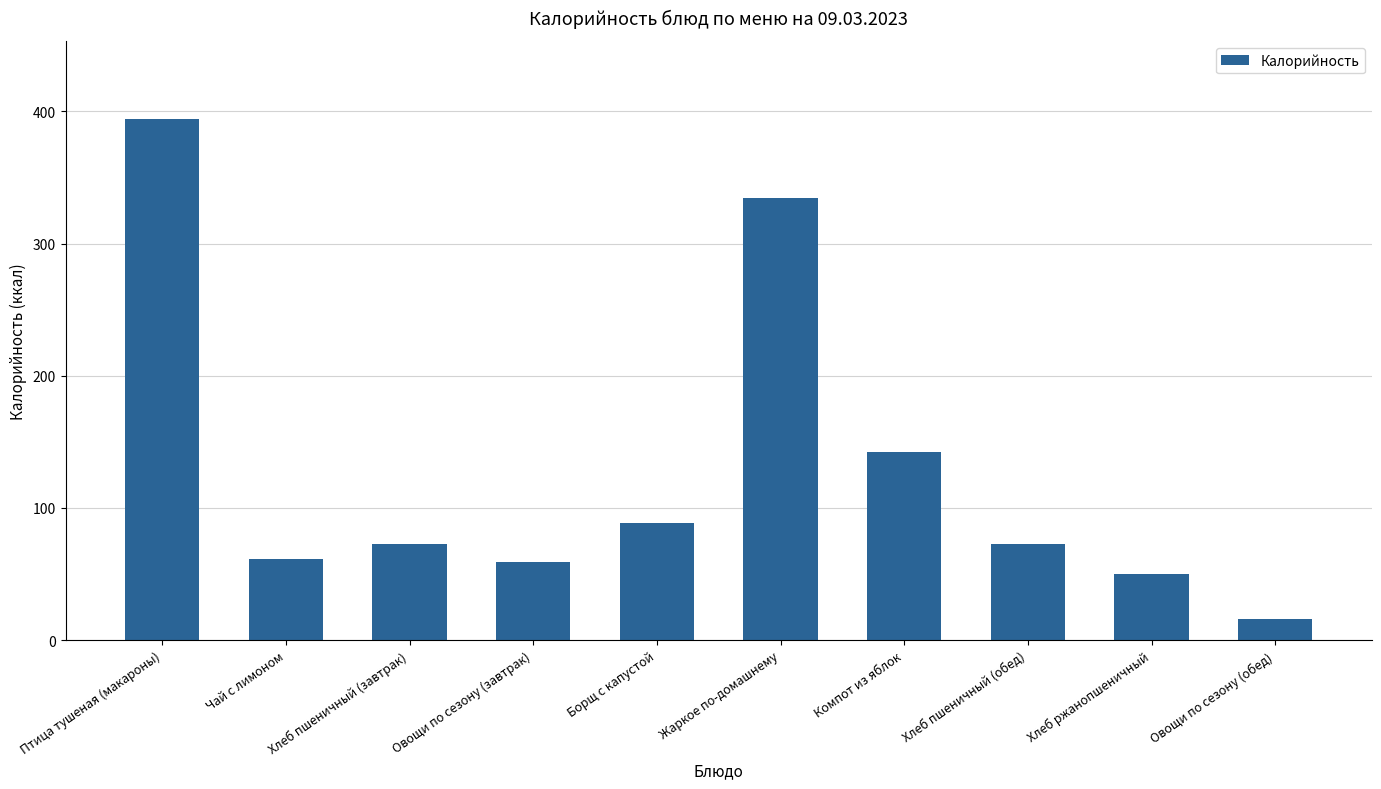

What is the average value?

129.1